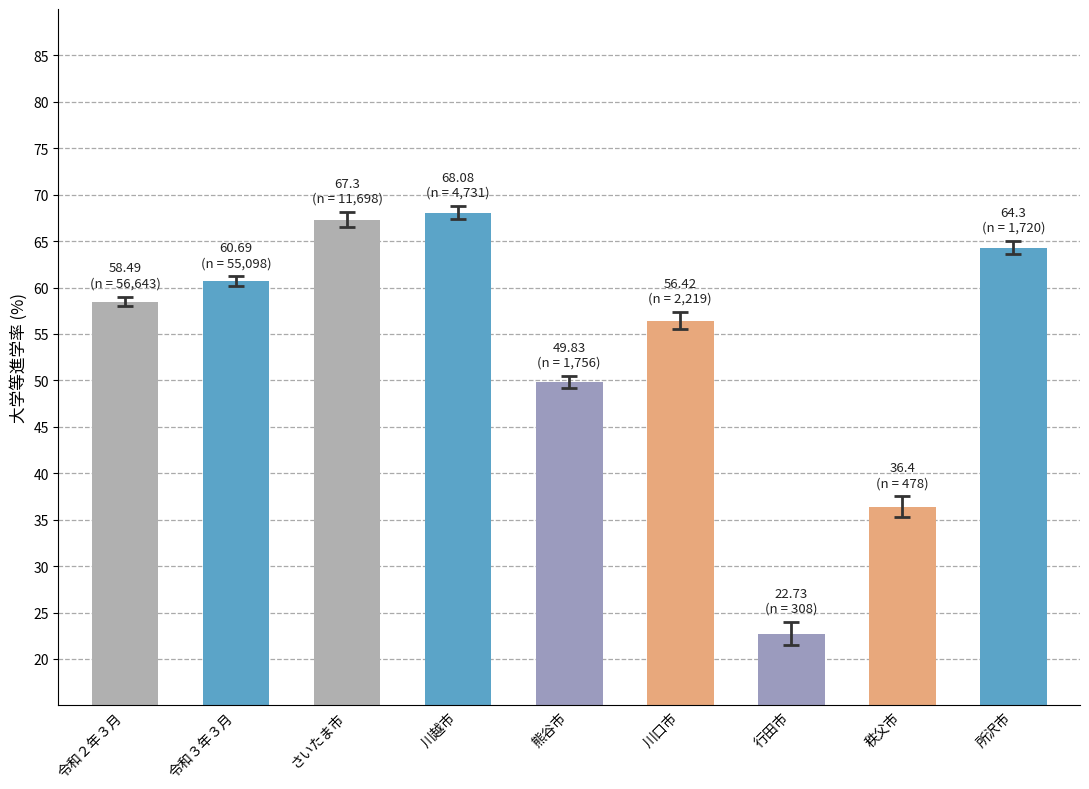

True or false: the data shows 67.3 at さいたま市.

True